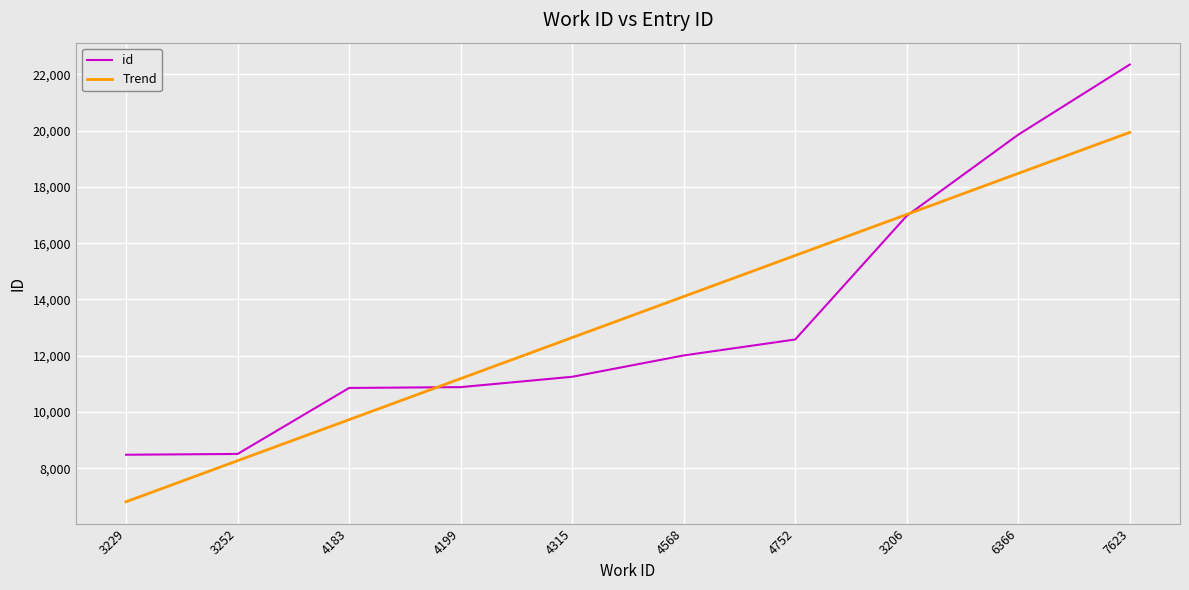

The id series shows 8507.0 at 3252. True or false?

True